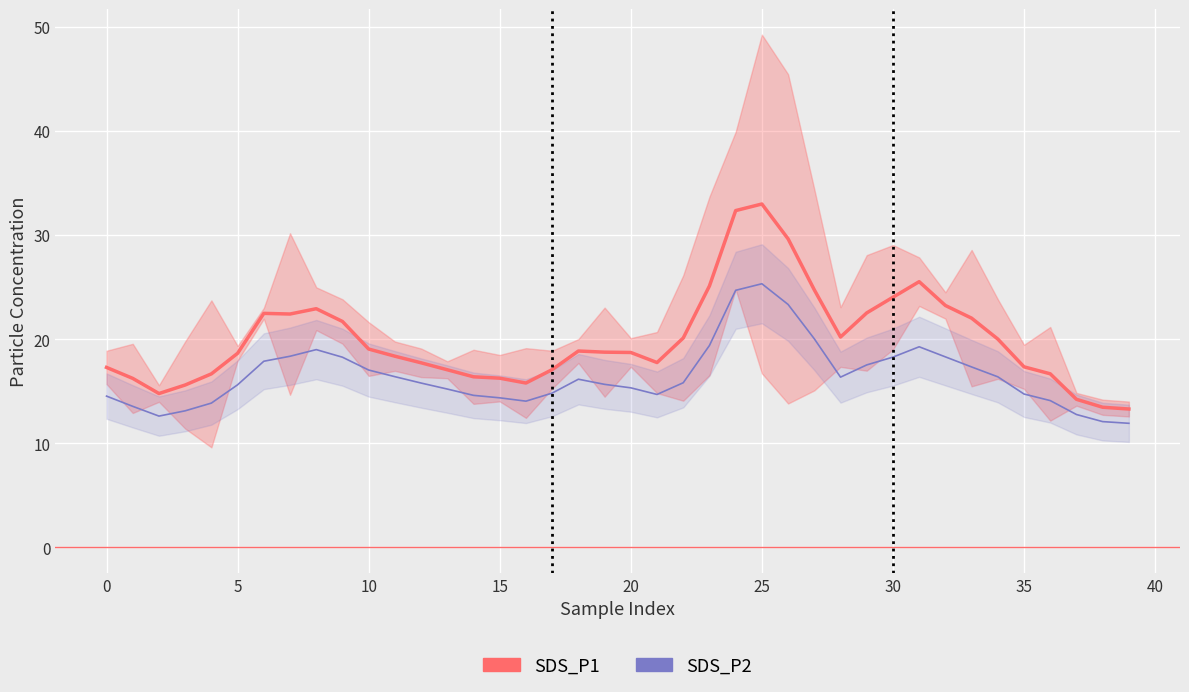

What is the value of the SDS_P1 point at the 37th from the left?

16.7